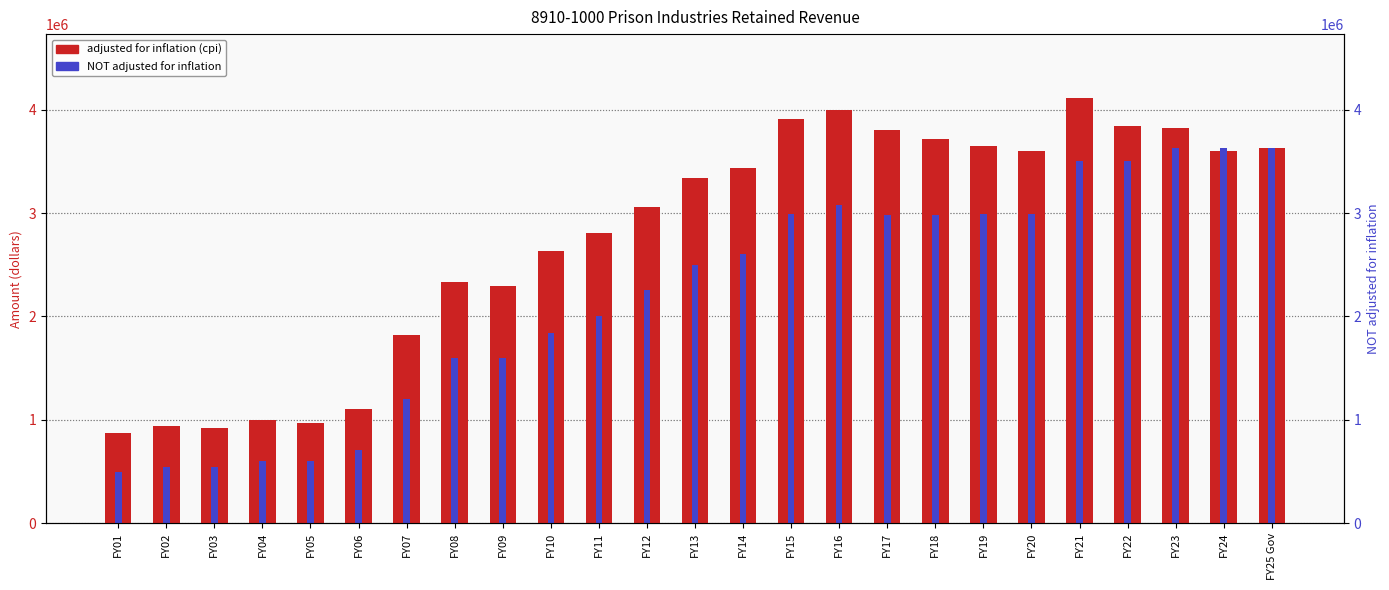

Which series has the widest spread of values?

adjusted for inflation (cpi)